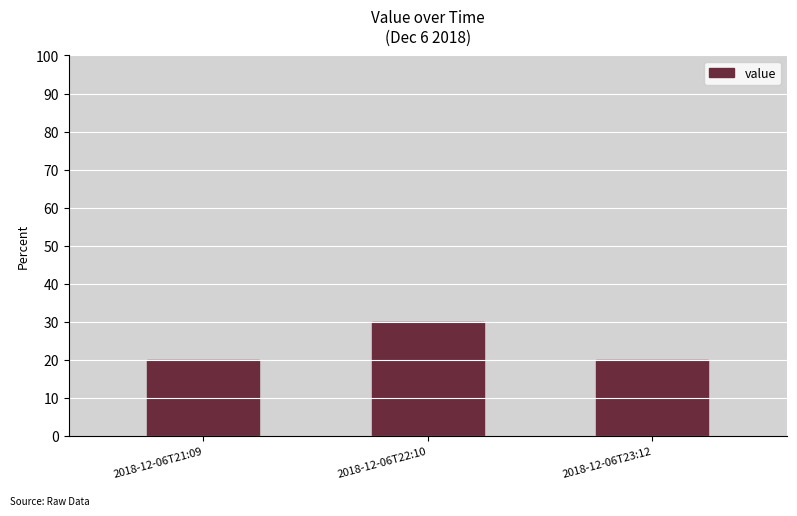

Is it true that the value at 2018-12-06T21:09 is 0.3?

False